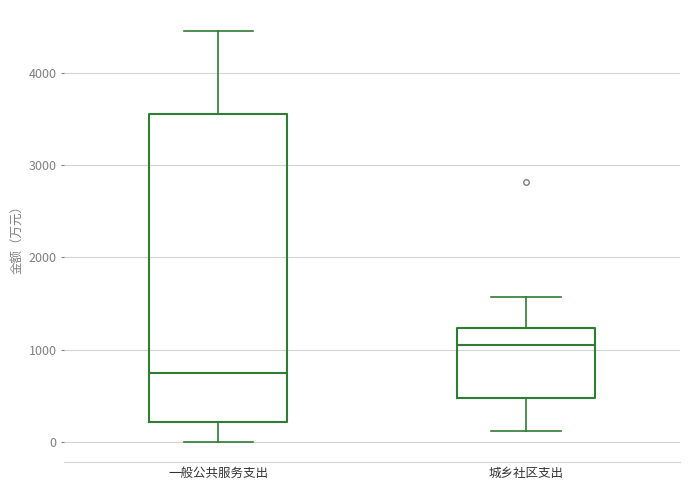

Which box's median line is the lowest?

一般公共服务支出